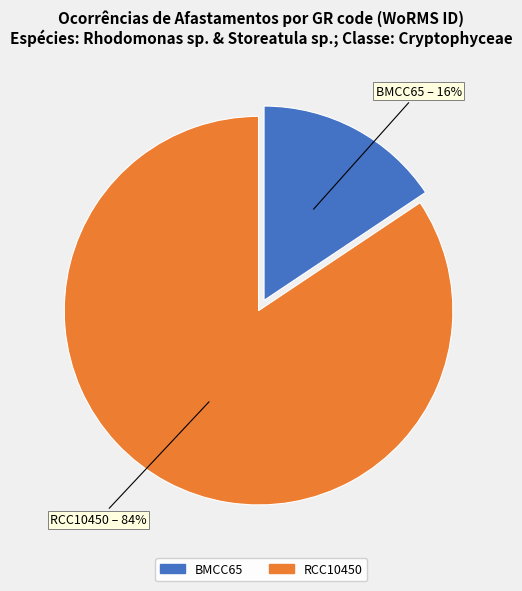

Which slice represents more than half of the pie?

RCC10450